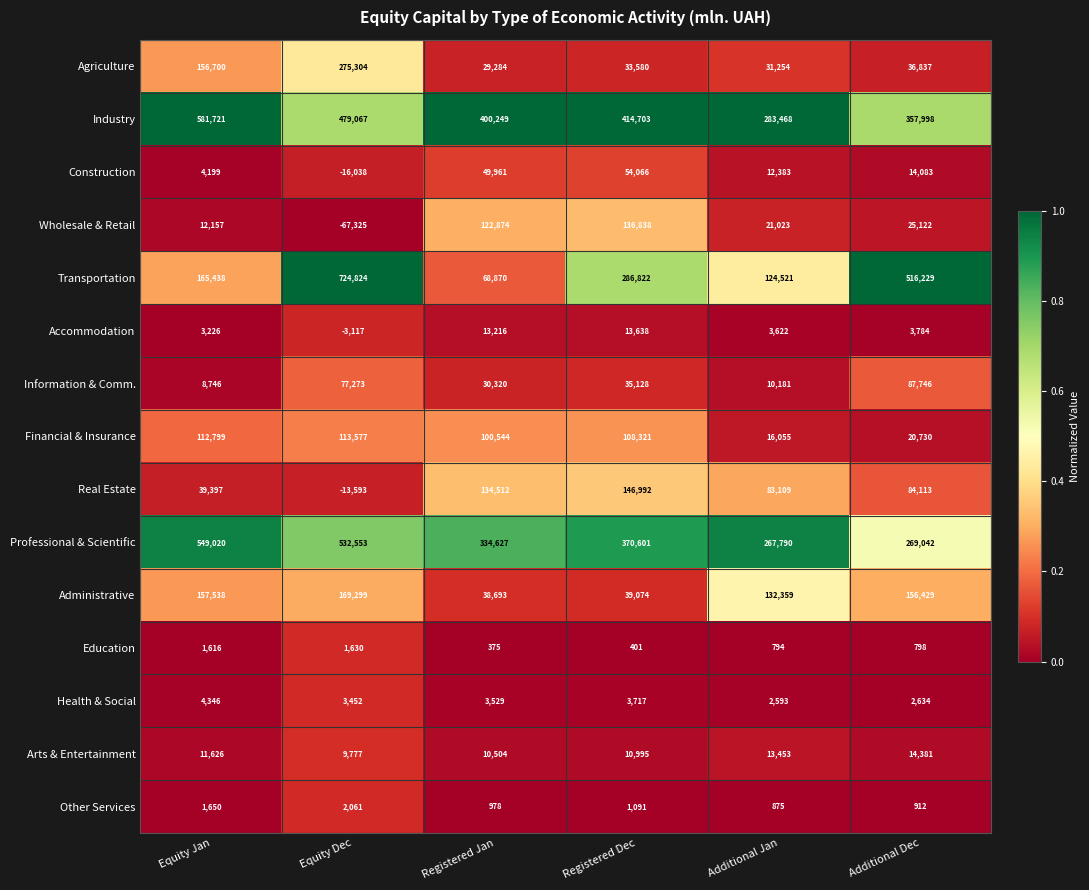

What is the average value of the Arts & Entertainment series?

11789